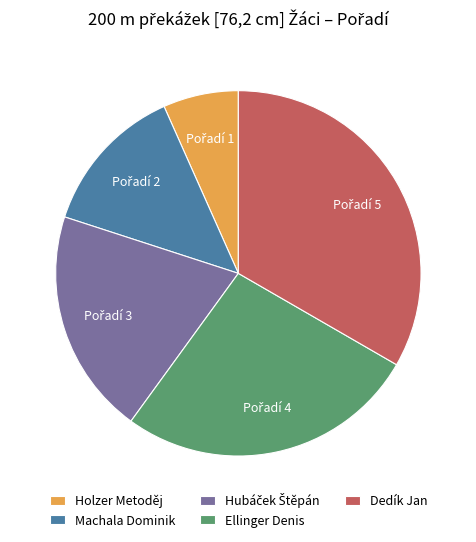

Is there a majority slice in this chart?

No